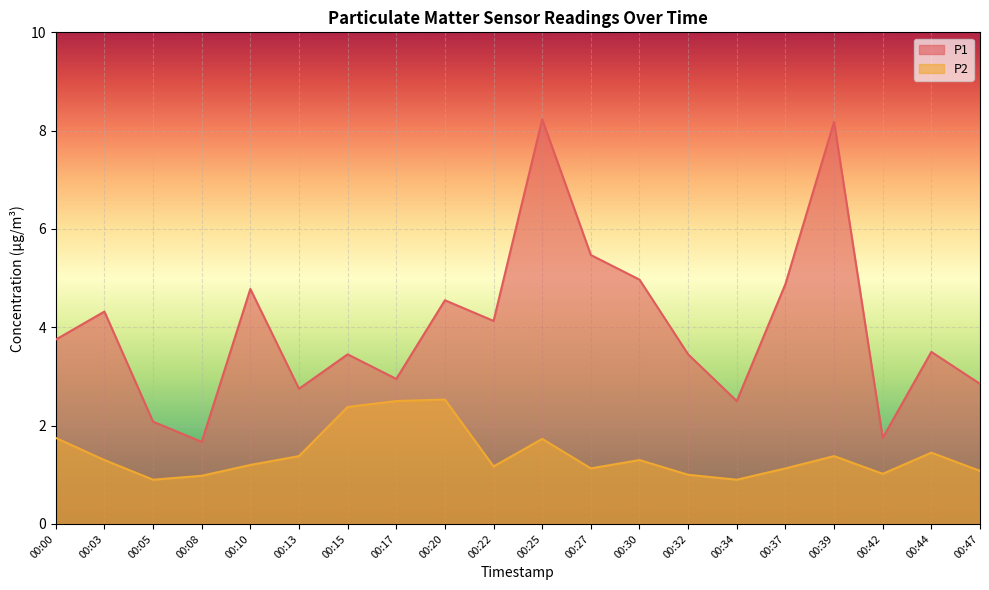

In P2, how many points are higher than both neighbors (excluding endpoints)?

5